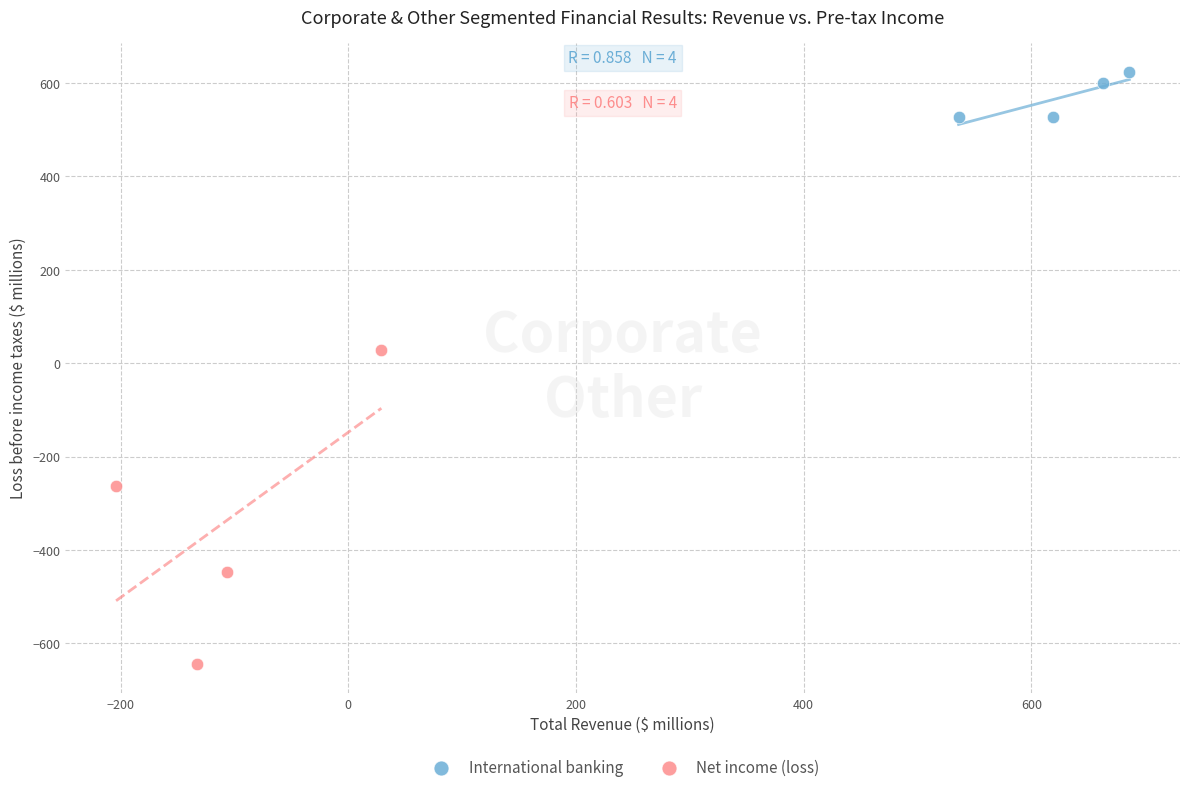

Which series contains the lowest Y value?

Net income (loss)